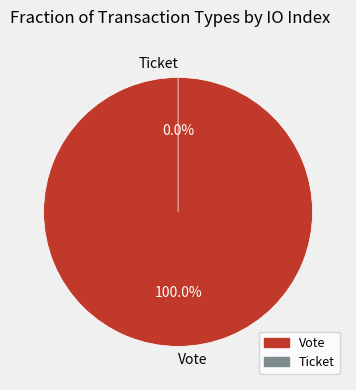

Which has a higher value, Vote or Ticket?

Vote